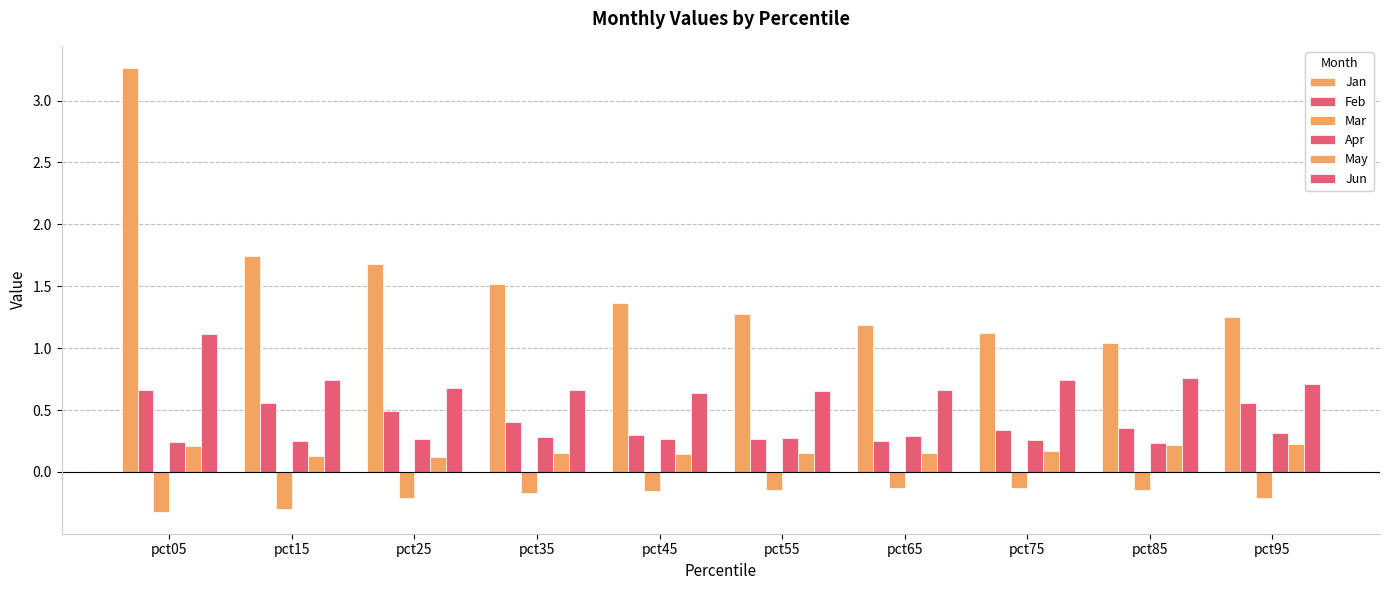

List the series in order of their peak value, lowest first.

Mar, May, Apr, Feb, Jun, Jan